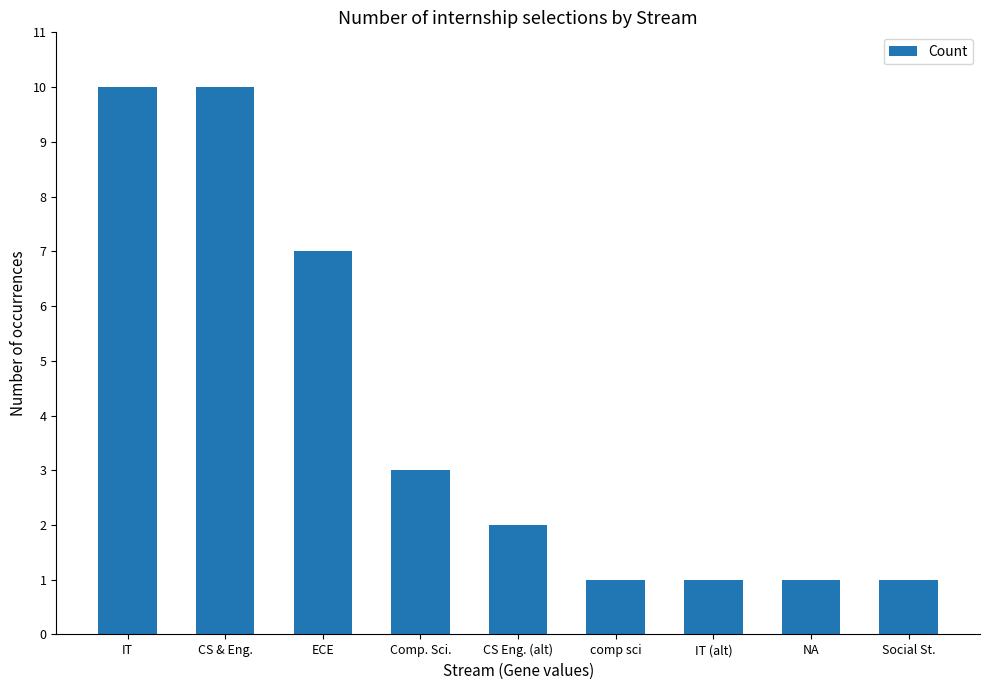

Reading right to left, extract all data points from this chart.

1	1	1	1	2	3	7	10	10